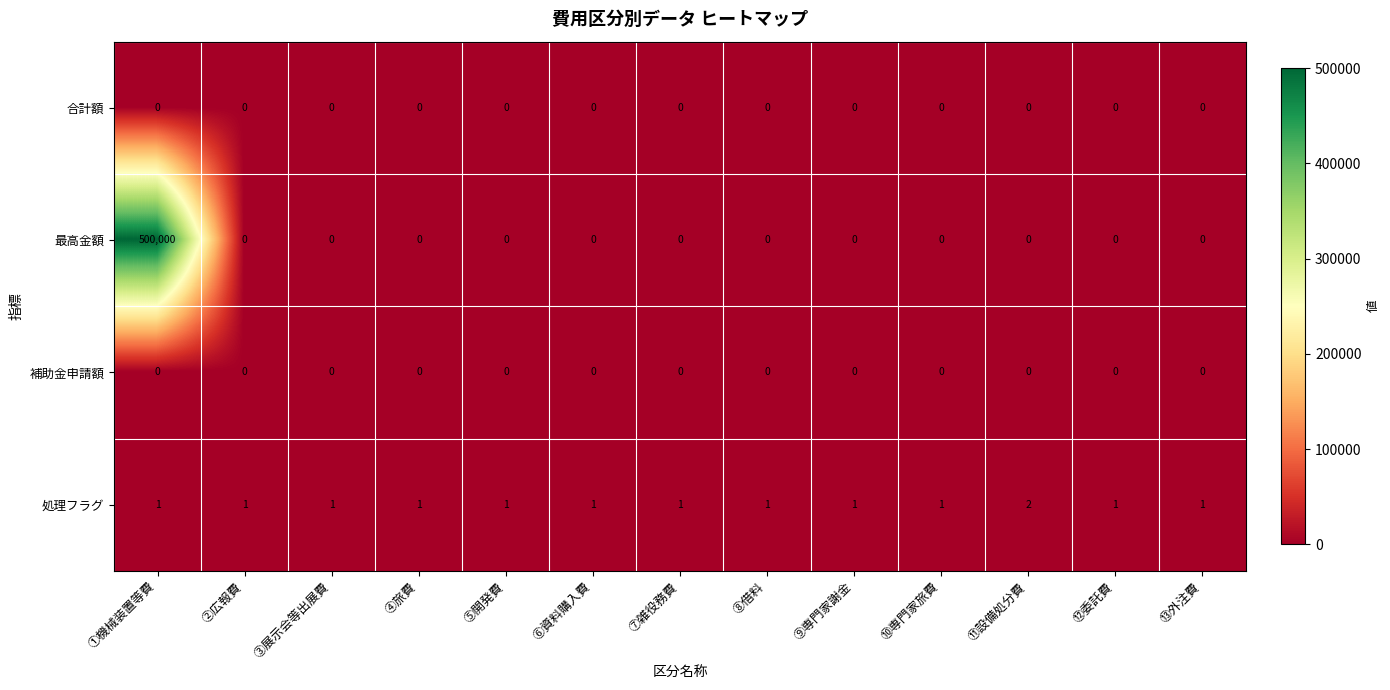

What is the total value across all series at ⑧借料?

1